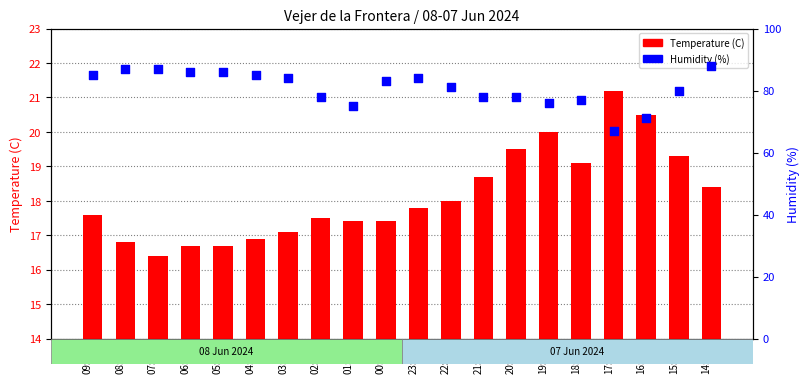

Which series reaches the maximum Y coordinate?

Humidity (%)